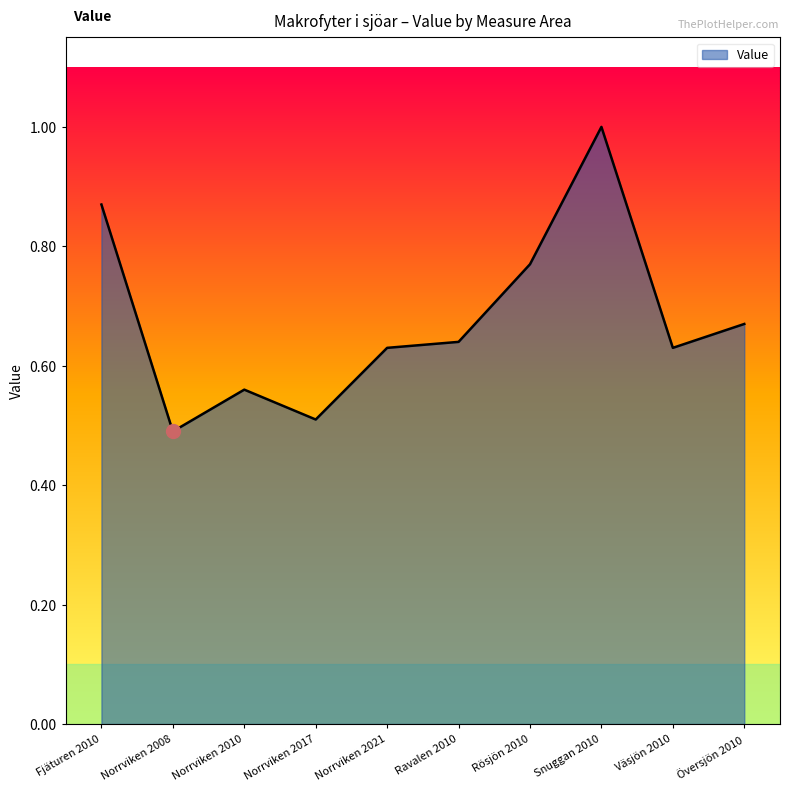

What position from the left is Norrviken 2021?

5